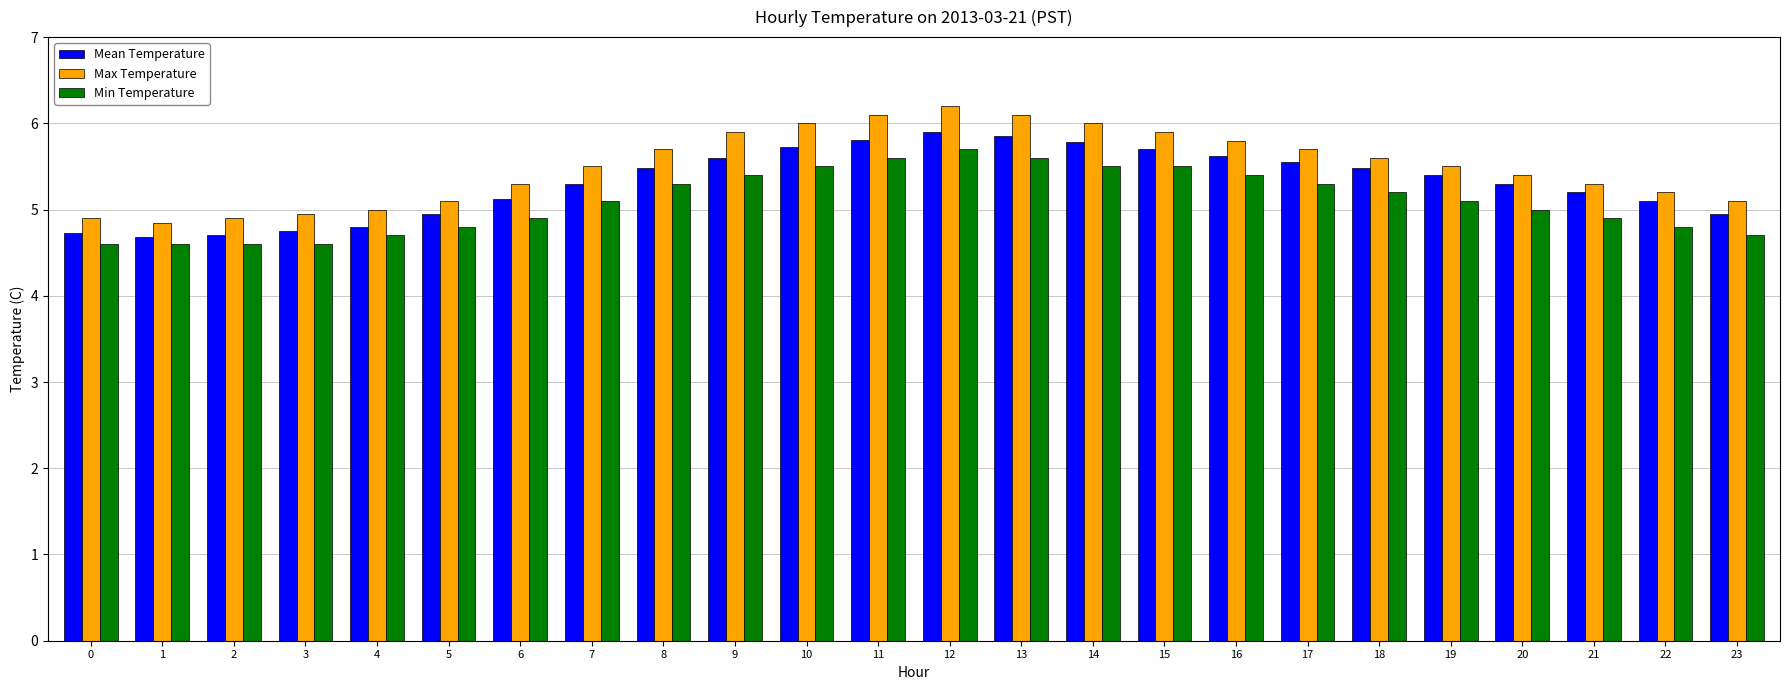

What is the difference between the maximum and minimum values in the Min Temperature series?

1.1